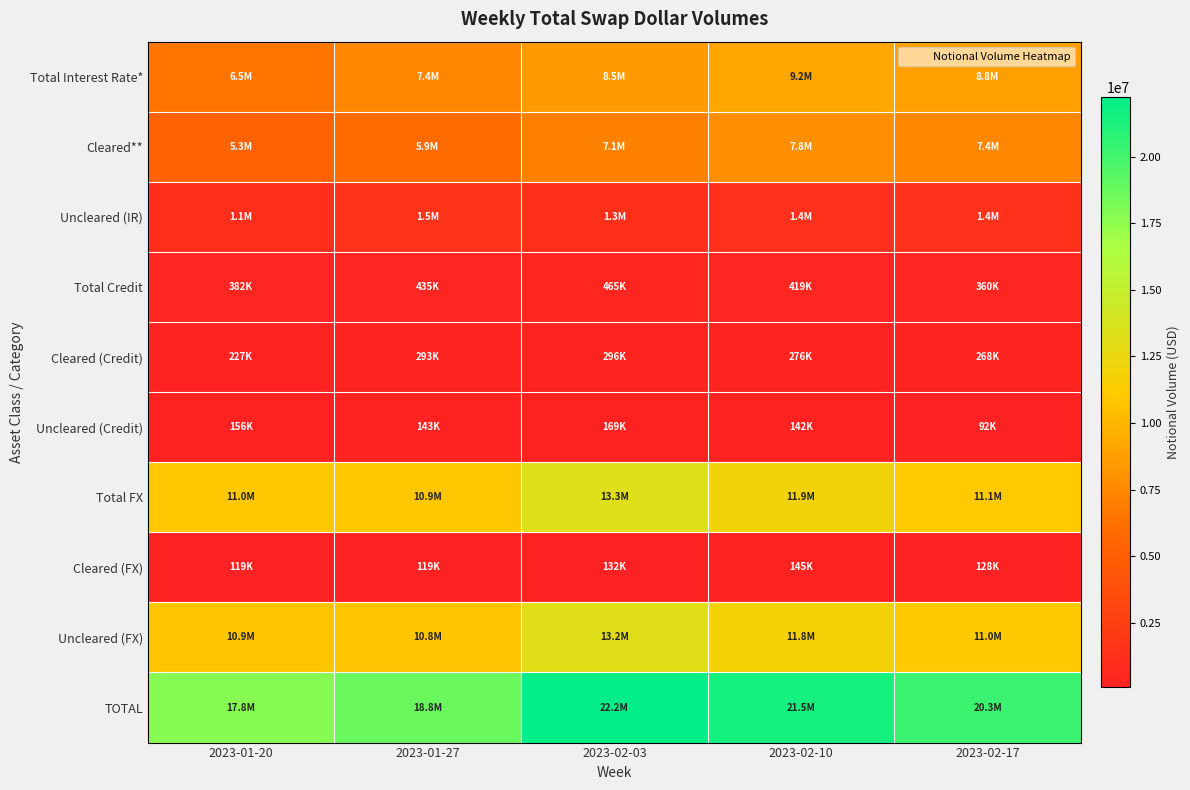

Reading left to right, transcribe all the data shown in this chart.

Total Interest Rate*: 2023-01-20=6451243	2023-01-27=7440865	2023-02-03=8450596	2023-02-10=9151720	2023-02-17=8769965
Cleared**: 2023-01-20=5327545	2023-01-27=5930993	2023-02-03=7109573	2023-02-10=7792068	2023-02-17=7418140
Uncleared (IR): 2023-01-20=1123697	2023-01-27=1509872	2023-02-03=1341023	2023-02-10=1359652	2023-02-17=1351825
Total Credit: 2023-01-20=382485	2023-01-27=435069	2023-02-03=465068	2023-02-10=418784	2023-02-17=360199
Cleared (Credit): 2023-01-20=226703	2023-01-27=292553	2023-02-03=295976	2023-02-10=276360	2023-02-17=268379
Uncleared (Credit): 2023-01-20=155783	2023-01-27=142515	2023-02-03=169092	2023-02-10=142424	2023-02-17=91820
Total FX: 2023-01-20=10970120	2023-01-27=10922594	2023-02-03=13312125	2023-02-10=11943373	2023-02-17=11138875
Cleared (FX): 2023-01-20=119240	2023-01-27=118679	2023-02-03=131897	2023-02-10=144932	2023-02-17=127516
Uncleared (FX): 2023-01-20=10850880	2023-01-27=10803915	2023-02-03=13180228	2023-02-10=11798441	2023-02-17=11011359
TOTAL: 2023-01-20=17803848	2023-01-27=18798528	2023-02-03=22227790	2023-02-10=21513876	2023-02-17=20269039